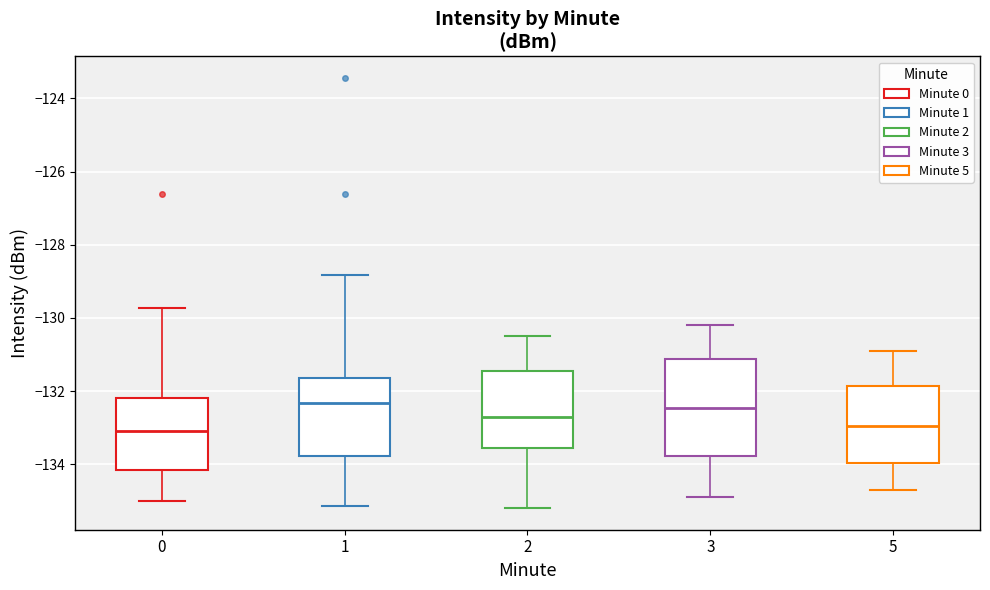

Which box is the tallest, from its lower edge to its upper edge?

3